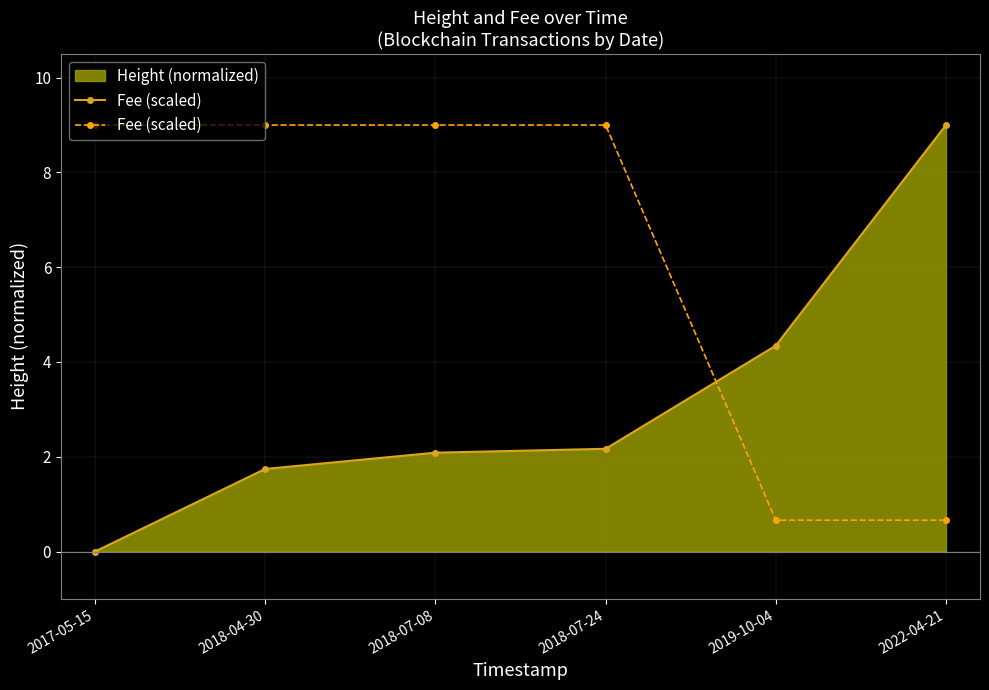

Reading left to right, extract all data points from this chart.

2017-05-15=9.0	2018-04-30=9.0	2018-07-08=9.0	2018-07-24=9.0	2019-10-04=0.7	2022-04-21=0.7